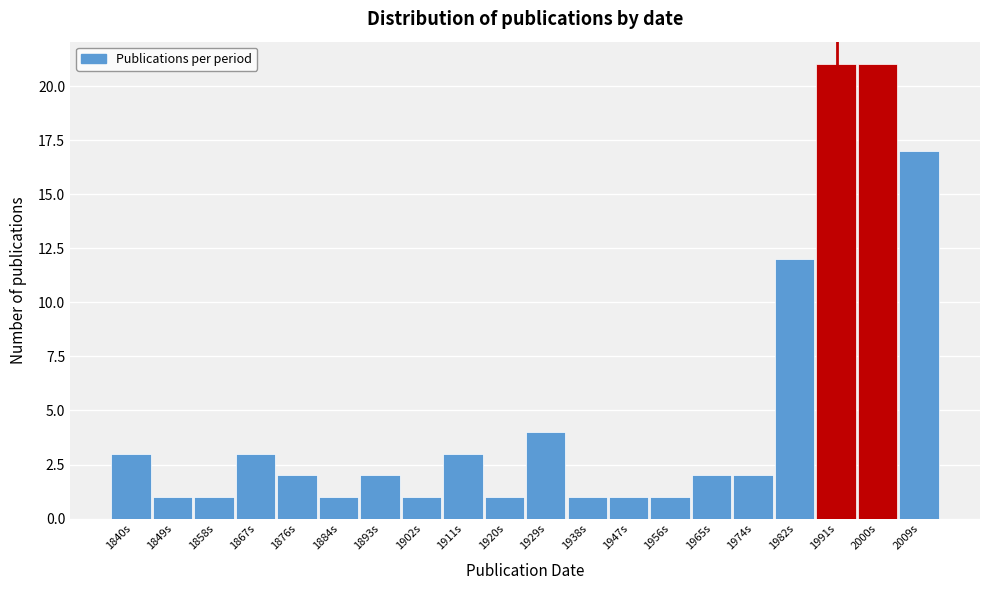

Reading left to right, what are all the values shown in this chart?

1840s=3	1849s=1	1858s=1	1867s=3	1876s=2	1884s=1	1893s=2	1902s=1	1911s=3	1920s=1	1929s=4	1938s=1	1947s=1	1956s=1	1965s=2	1974s=2	1982s=12	1991s=21	2000s=21	2009s=17